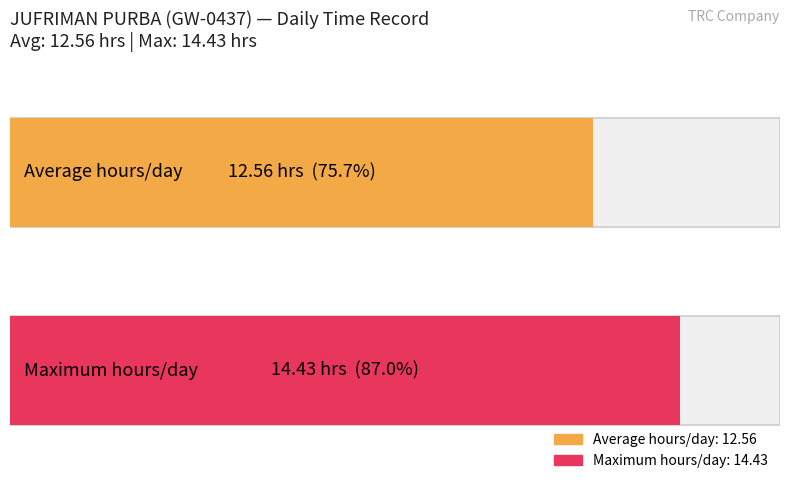

What is the greatest value displayed?

14.4